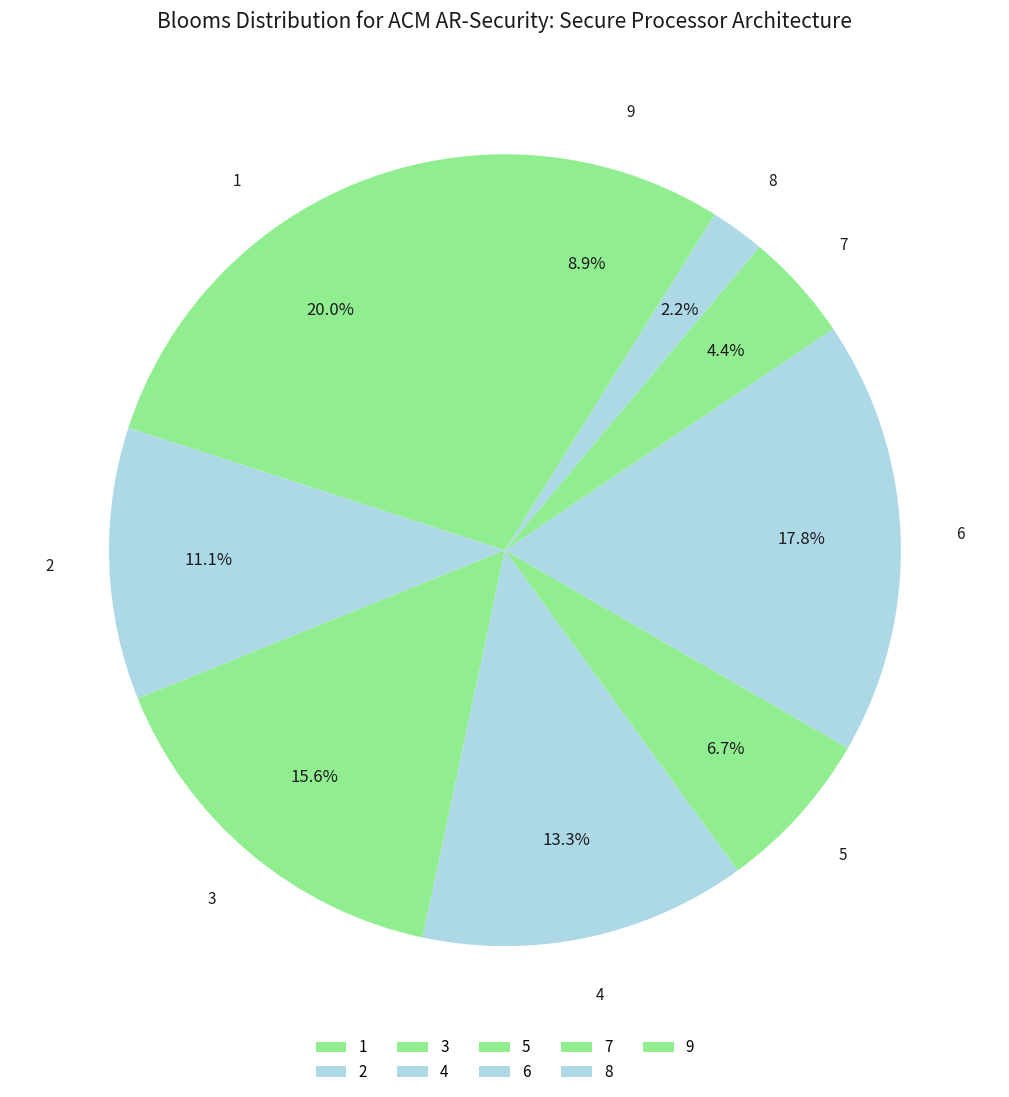

How many slices are in this pie chart?

9